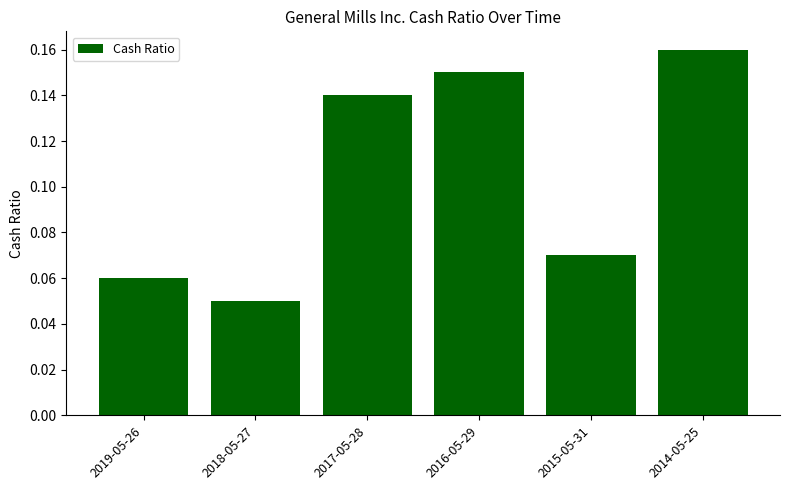

What is the sum of all values?

0.6